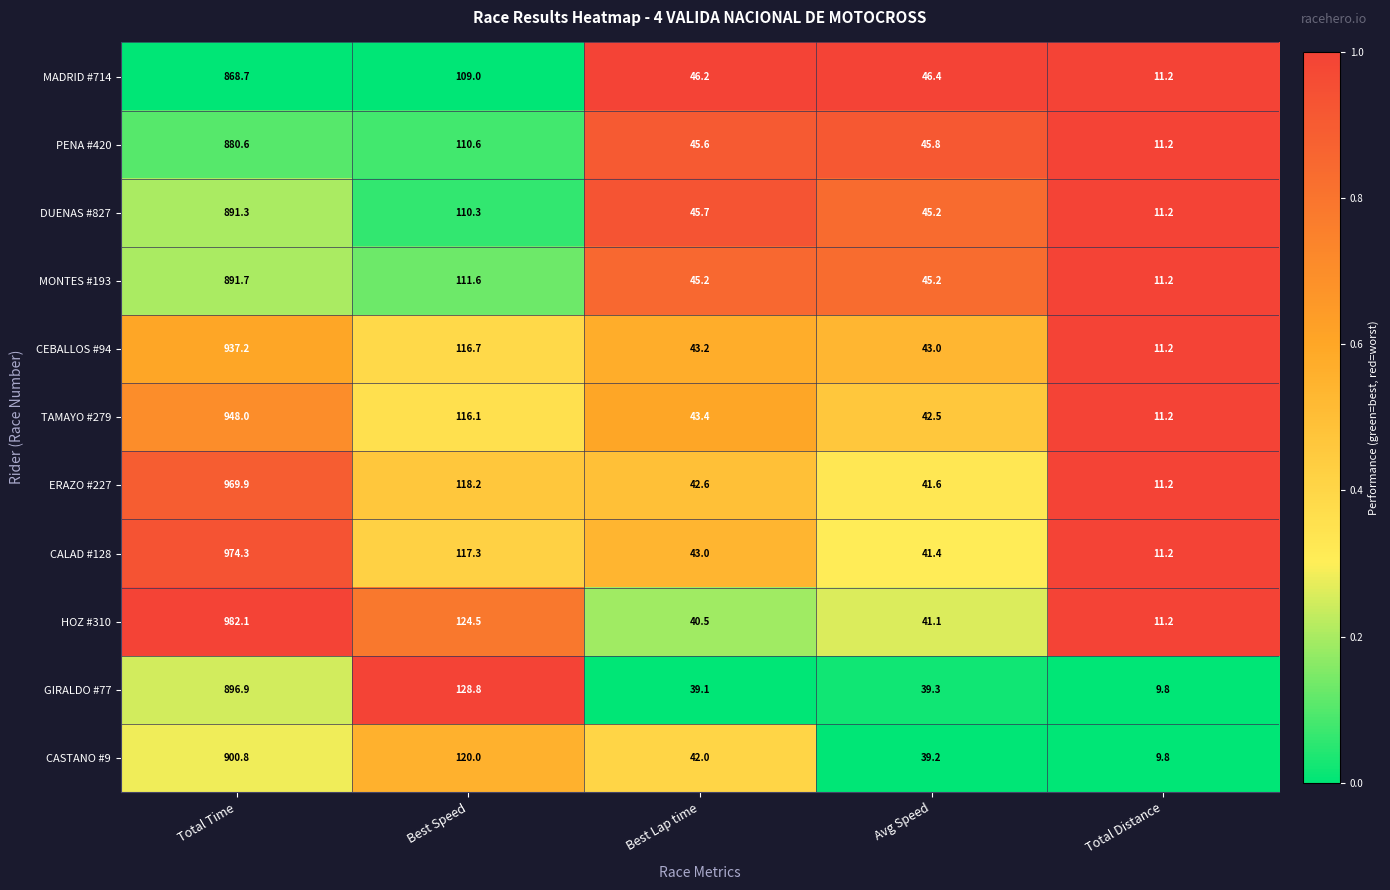

What is the total value across all series at Total Distance?

120.4